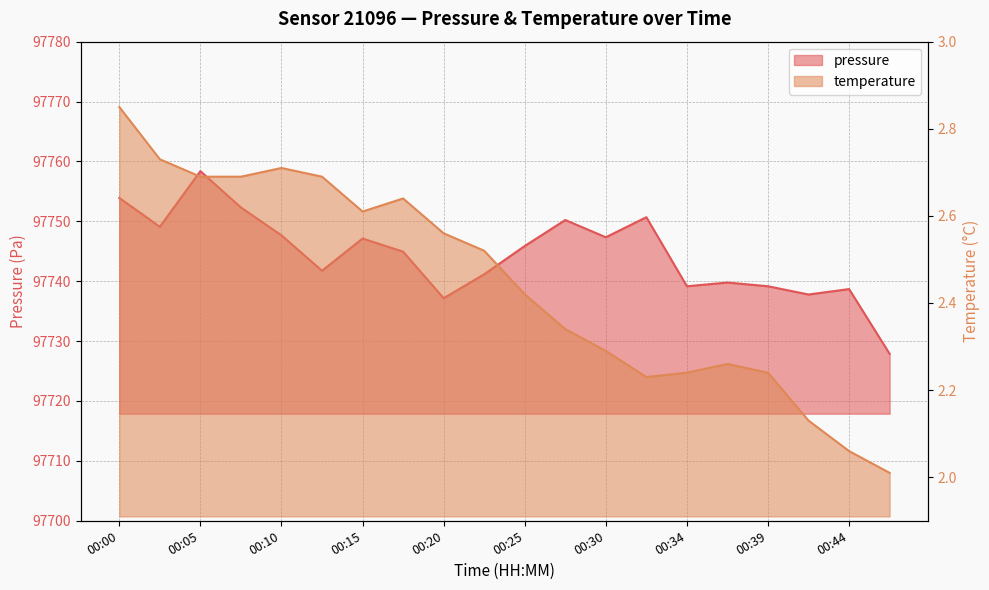

How many data points in pressure are less than 97745?

10